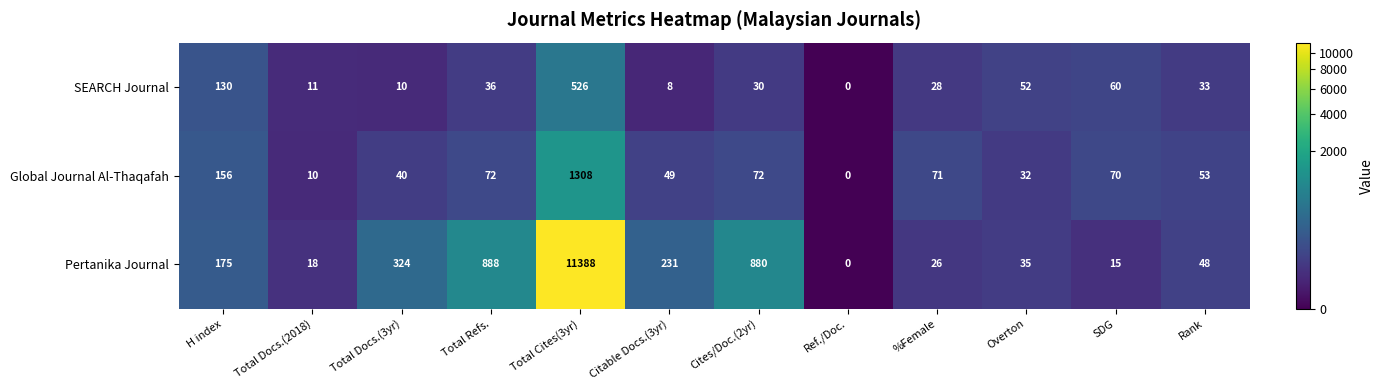

How many data points does each series have?

12